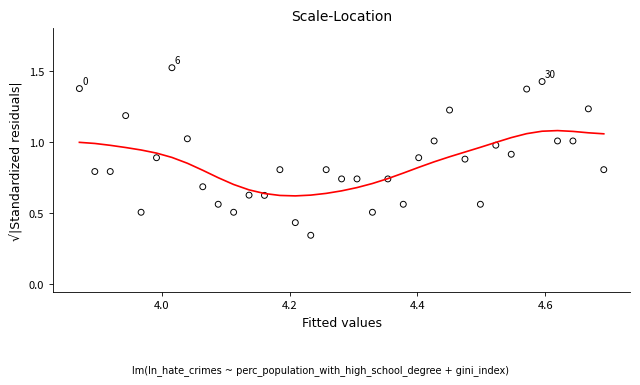

What is the range of X values (max minus min)?

0.8